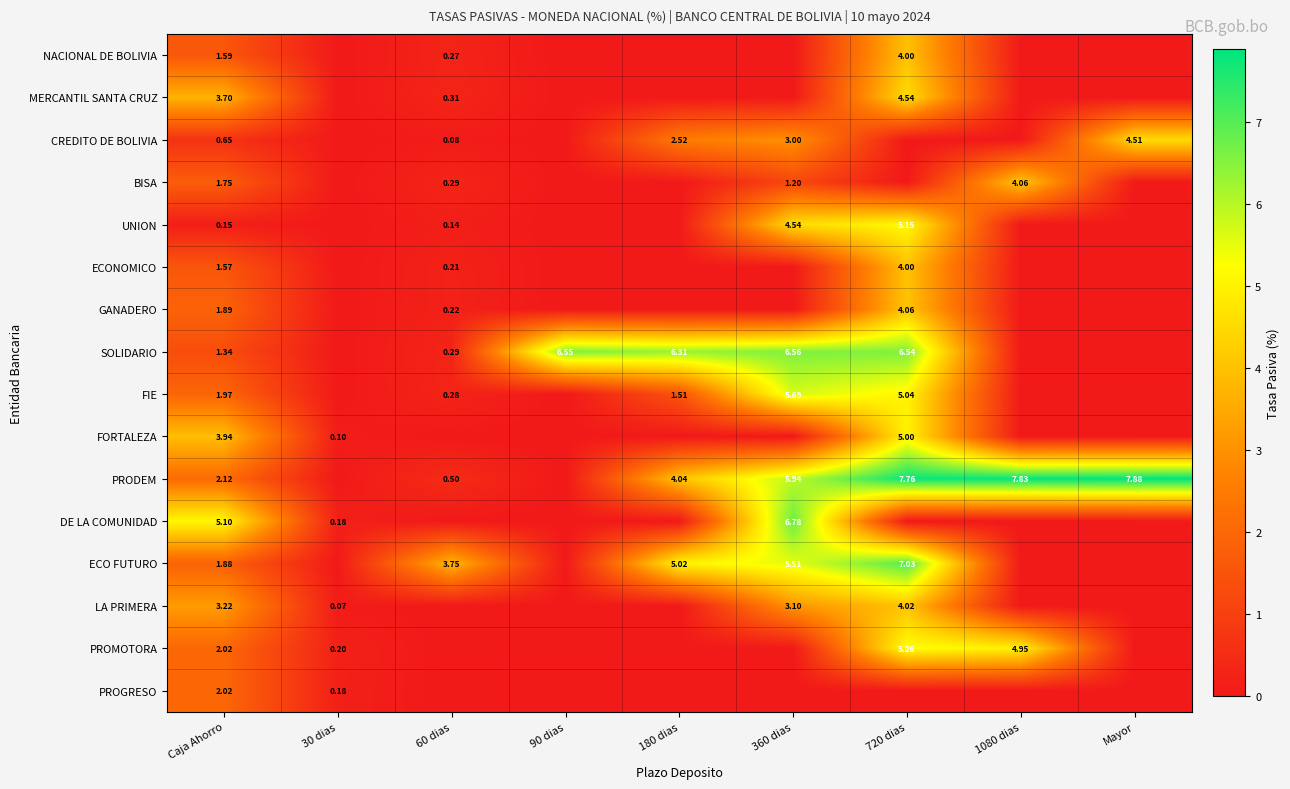

Is the value of PRODEM at 720 dias greater than the value of PROMOTORA at 1080 dias?

Yes